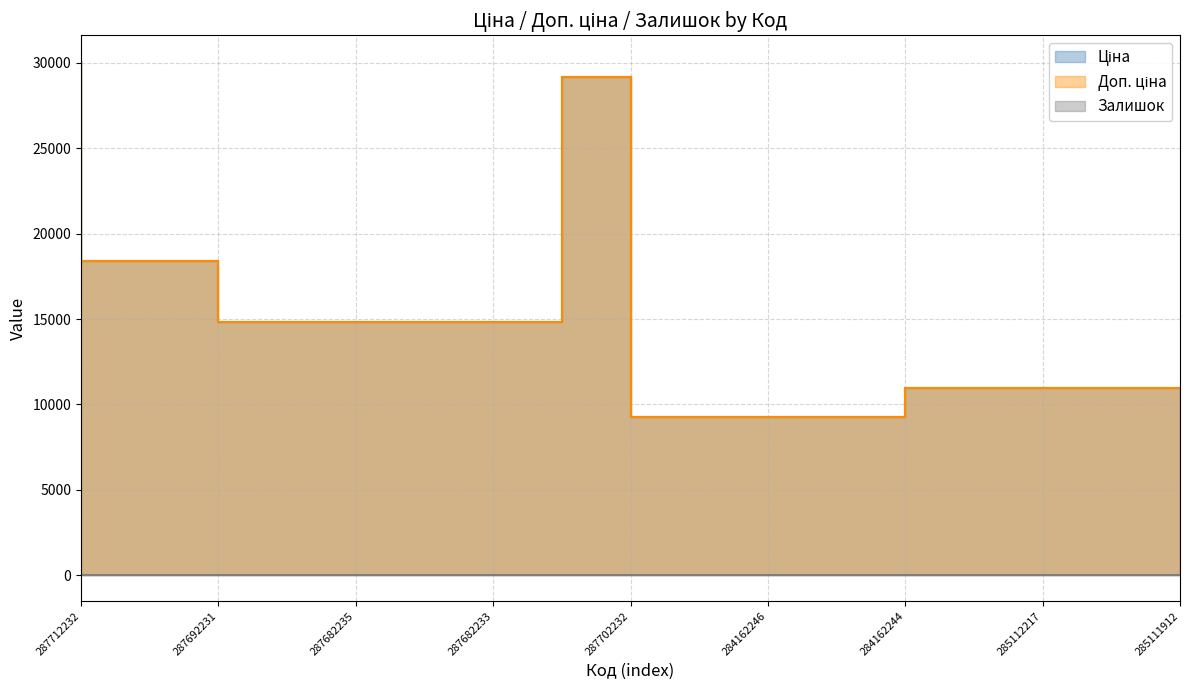

Rank the series by their maximum value, from highest to lowest.

Ціна, Доп. ціна, Залишок